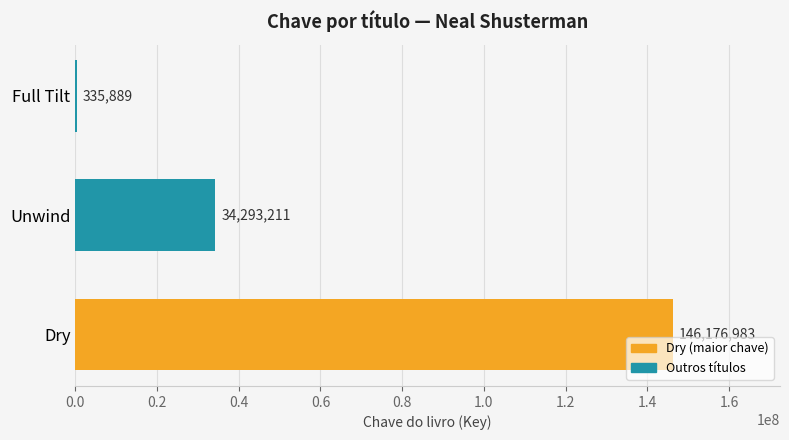

Reading bottom to top, what are all the values shown in this chart?

Dry=146176983	Unwind=34293211	Full Tilt=335889